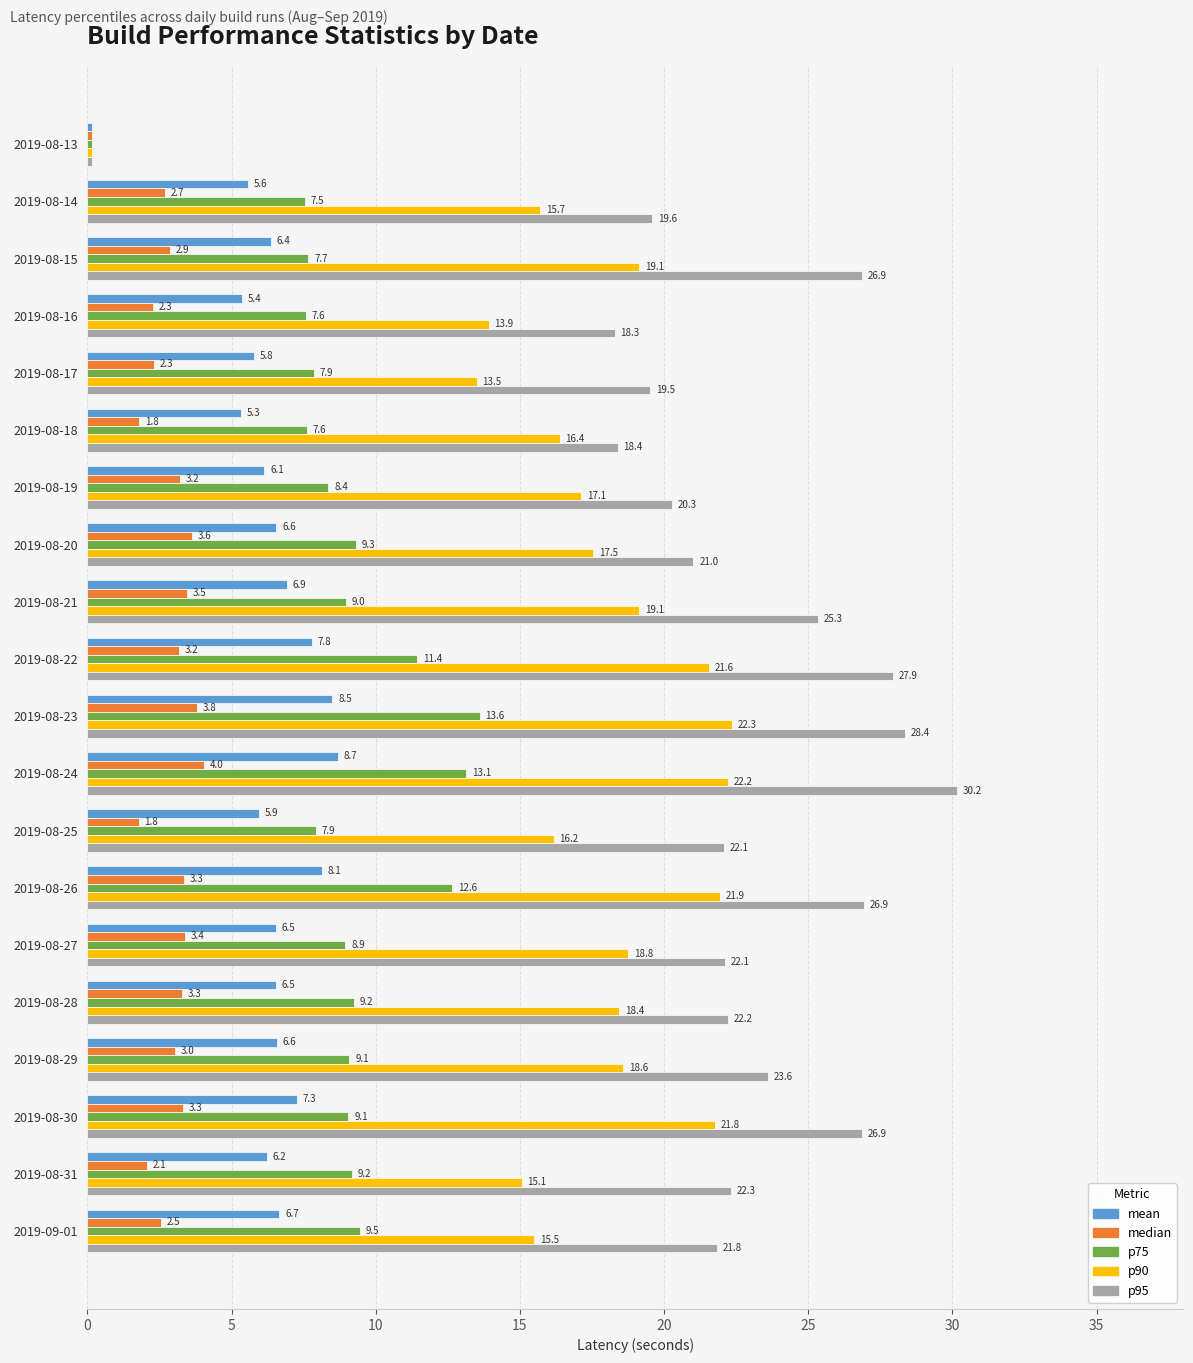

Where is median nearest to the value 2?

2019-08-31